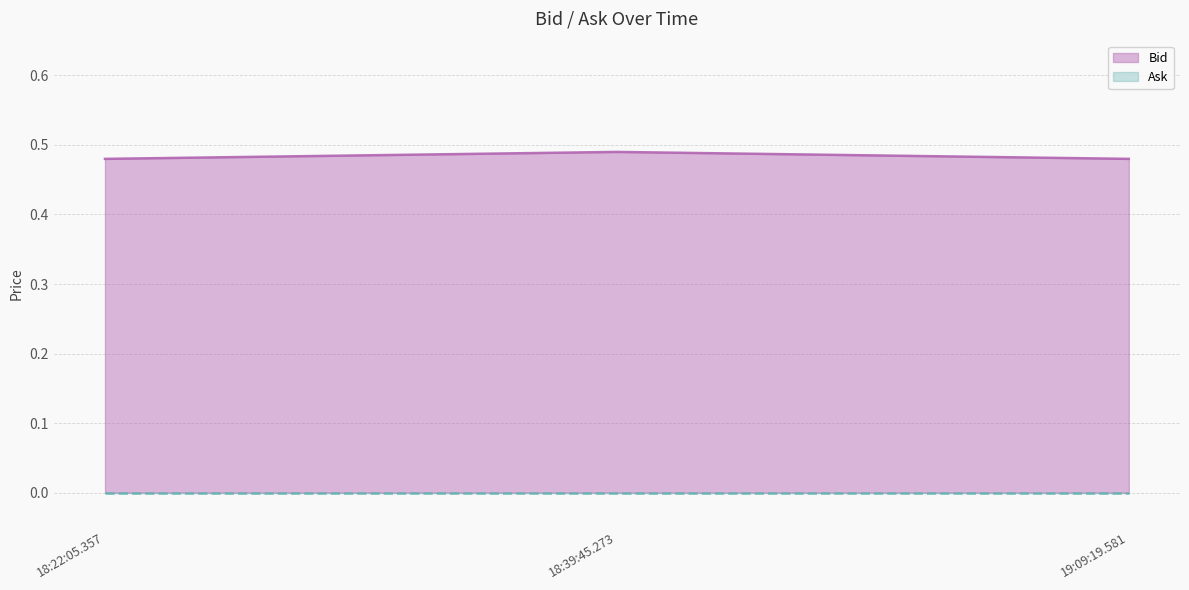

What is the label of the 1st point from the left?

18:22:05.357